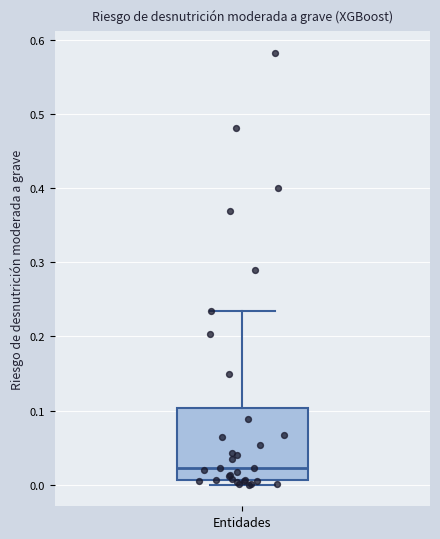

Transcribe this box plot: give where the median line is, the range the box spans, and where the two whiskers end, as read against the y-axis. The values are not printed on the chart, so give them approximately, as read against the axis.

median 0.02, box 0.01 to 0.10, whiskers 0.00 to 0.23